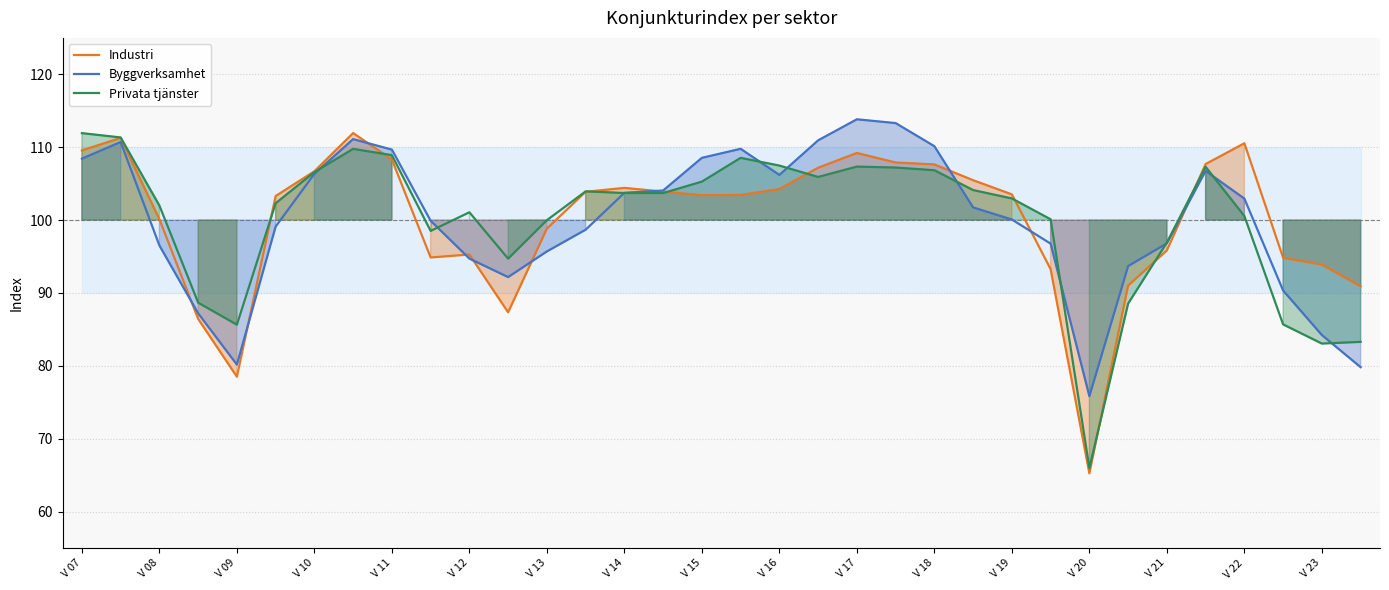

List the series in order of their overall mean, highest first.

Byggverksamhet, Industri, Privata tjänster